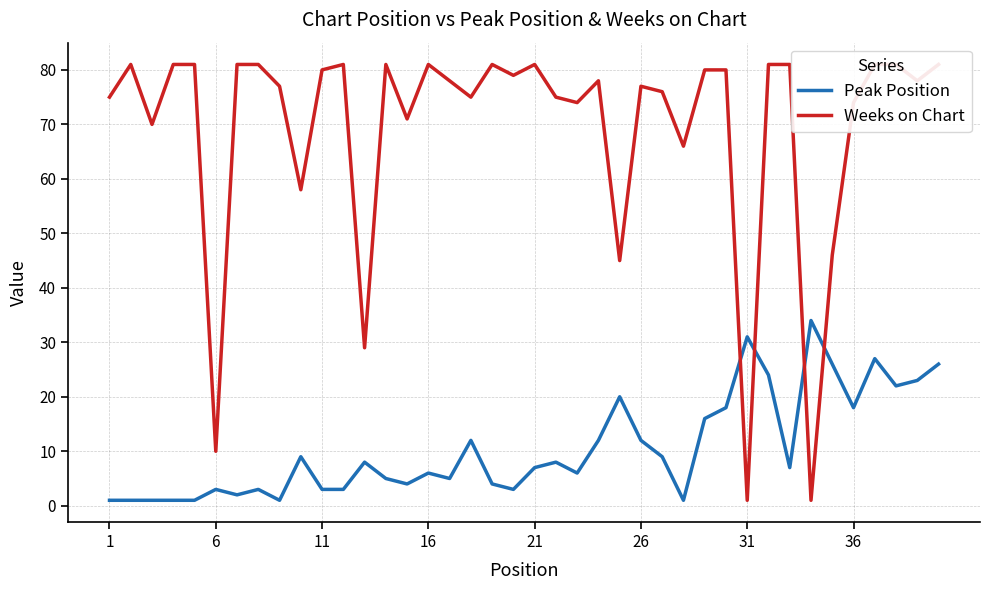

Does the chart display data point markers on the line(s)?

No